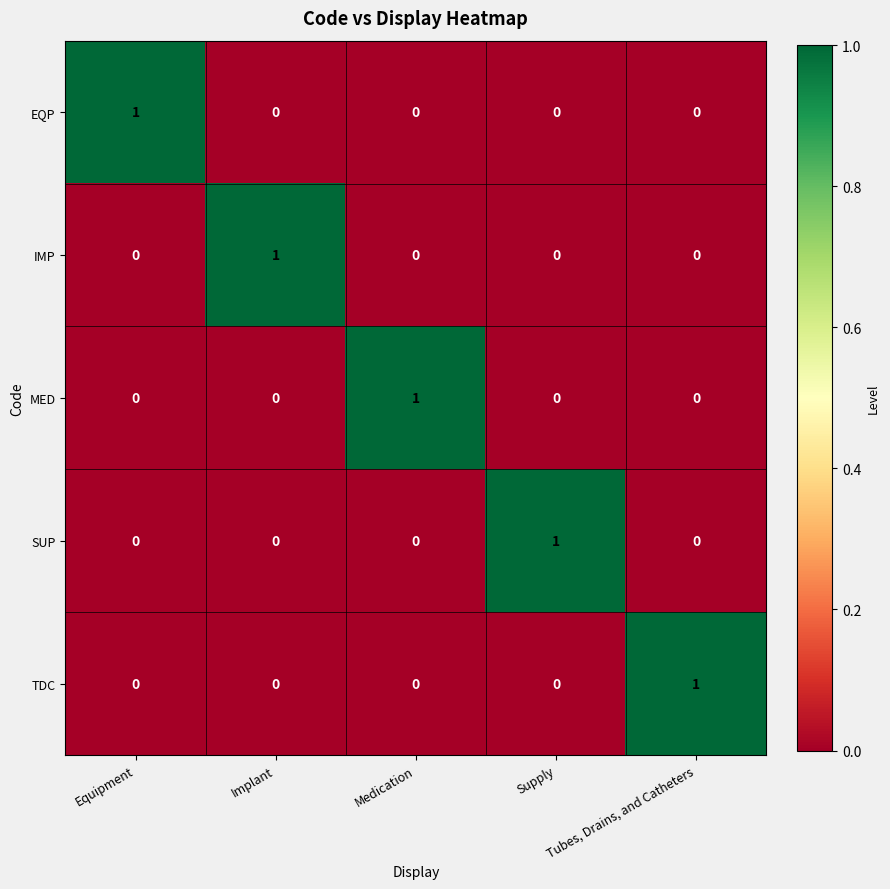

Count the IMP values in the range 0 to 1.

5